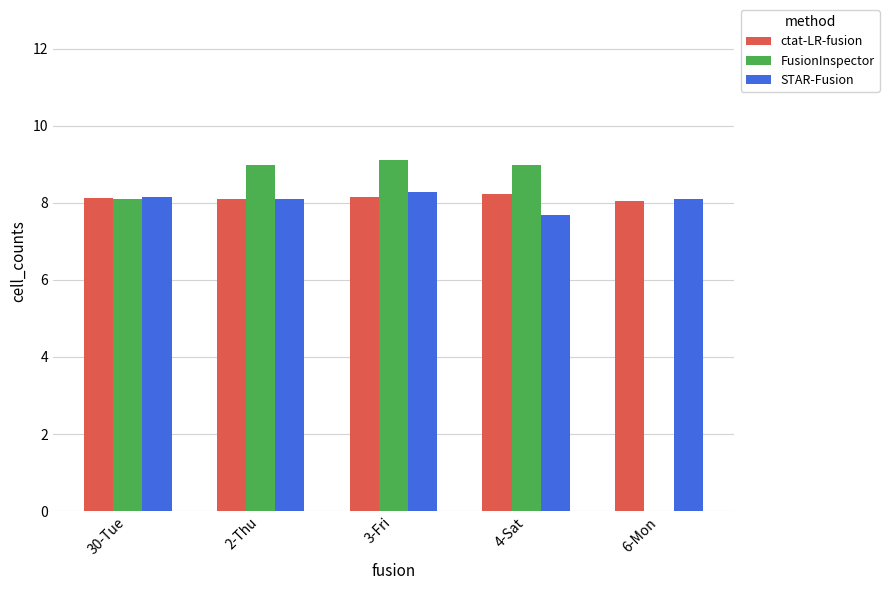

What is the sum of all STAR-Fusion values?

40.3